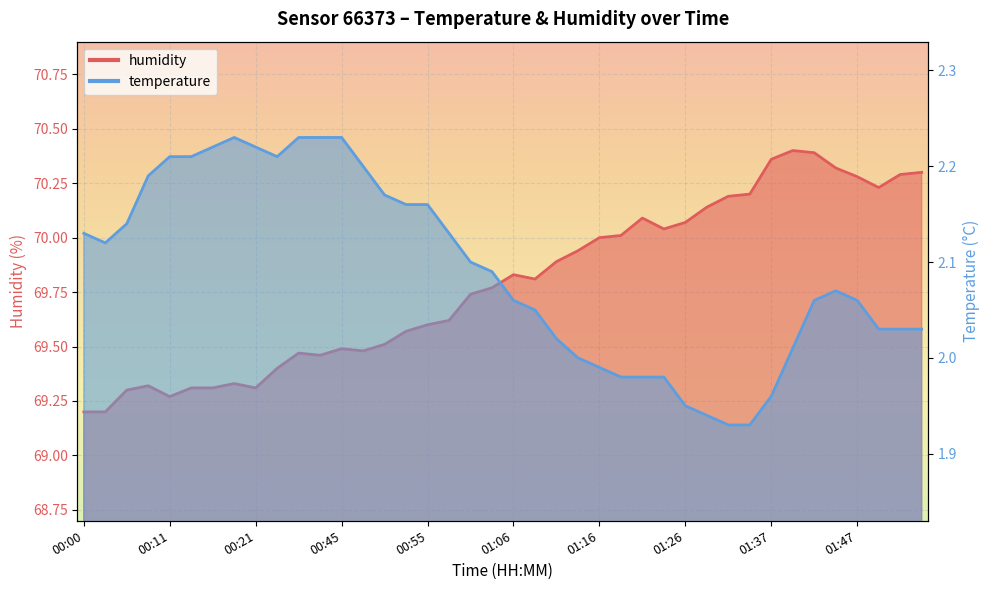

What position from the left is 00:40?

11